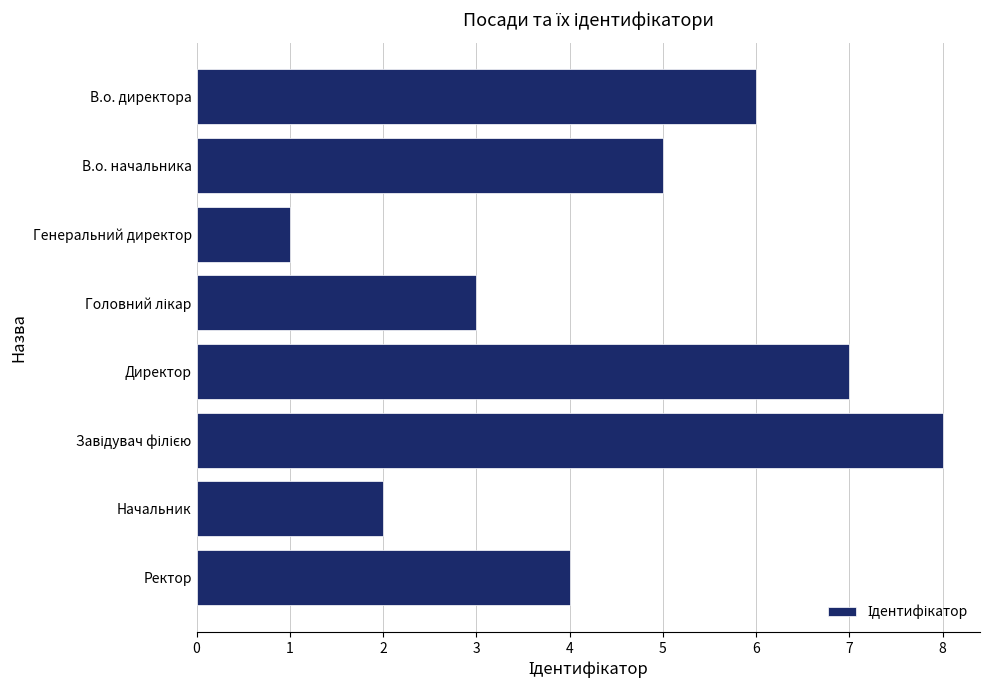

Read the value at Ректор.

4